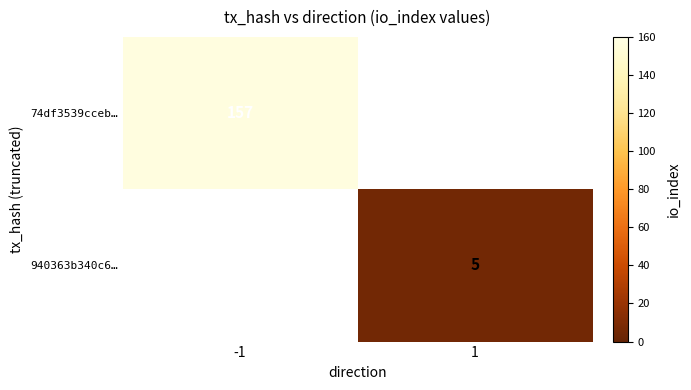

The 940363b340c6… series shows 2 at 1. True or false?

False